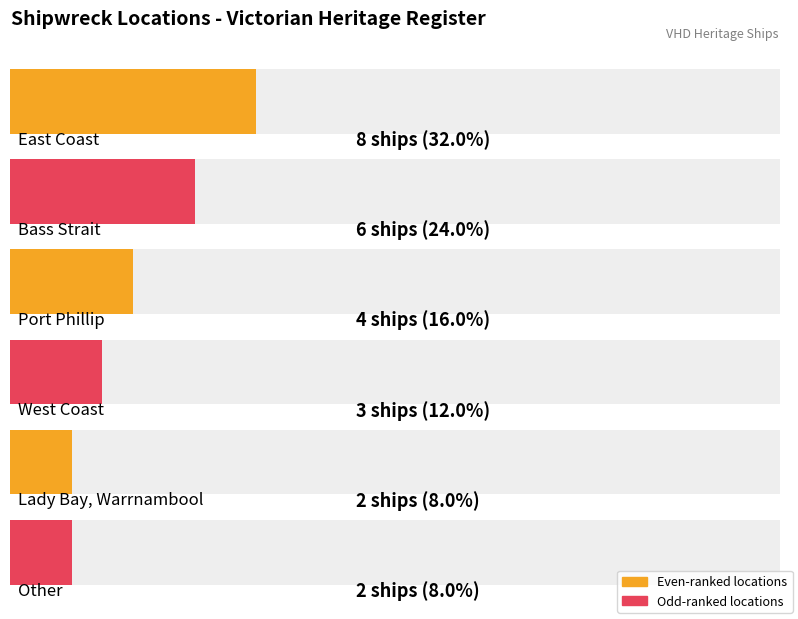

Where is the data nearest to the value 5?

Bass Strait